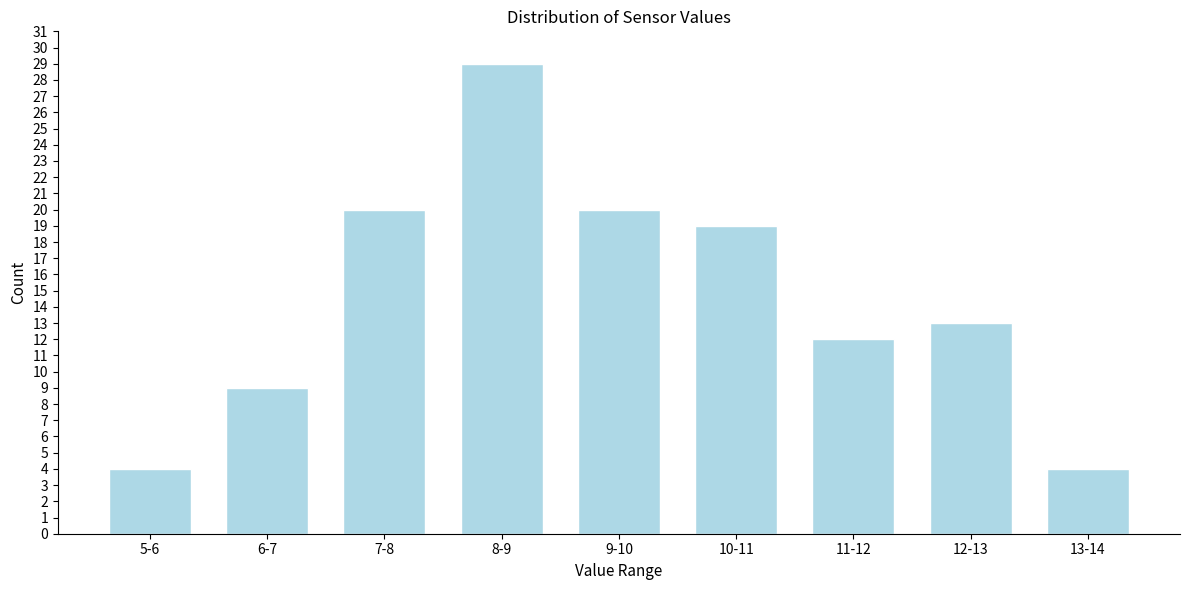

Reading left to right, extract all data points from this chart.

4	9	20	29	20	19	12	13	4